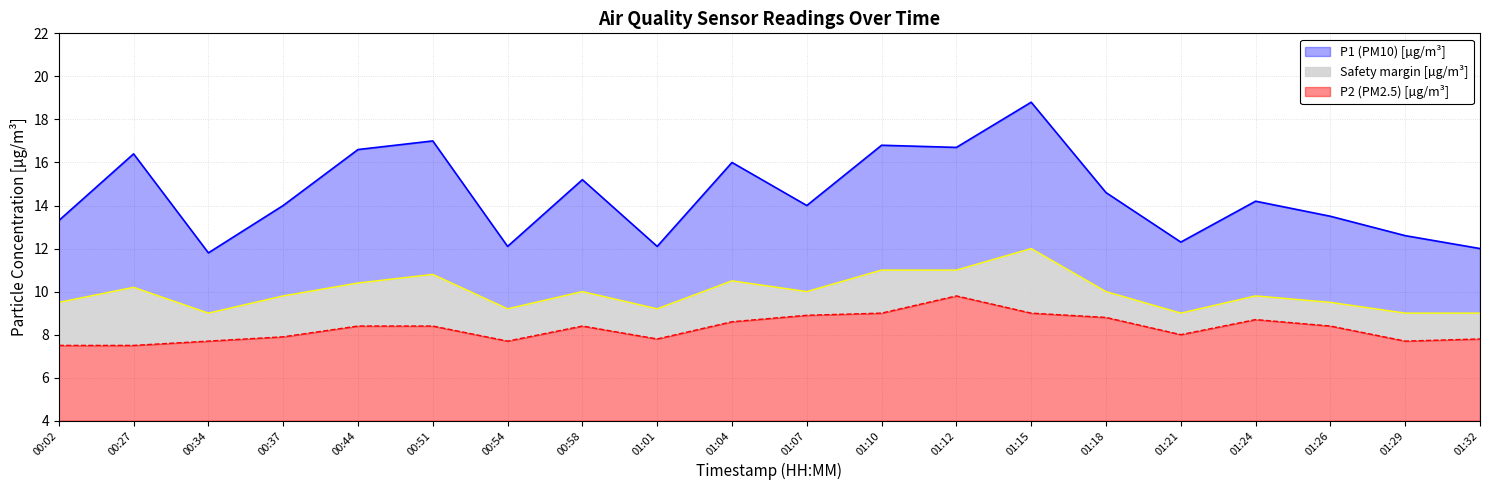

Which series has the largest total across all categories?

P1